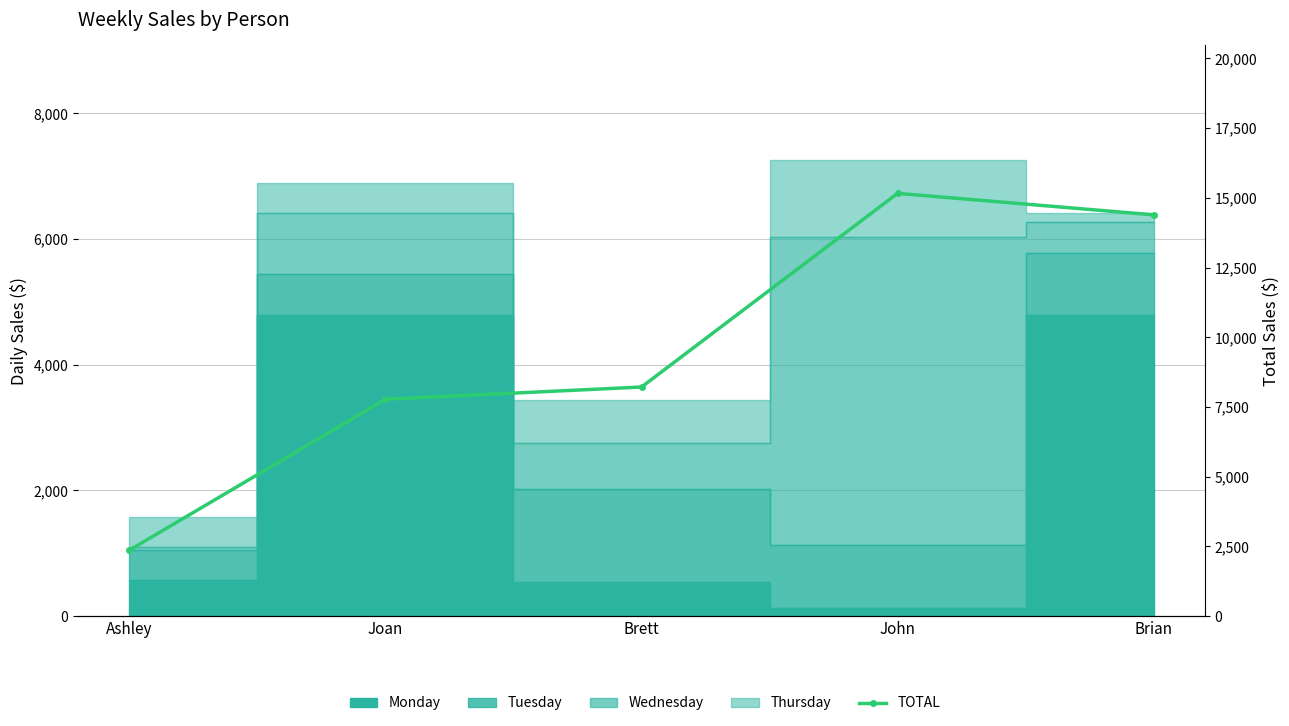

What is the difference between the maximum and second lowest values?

7384.6